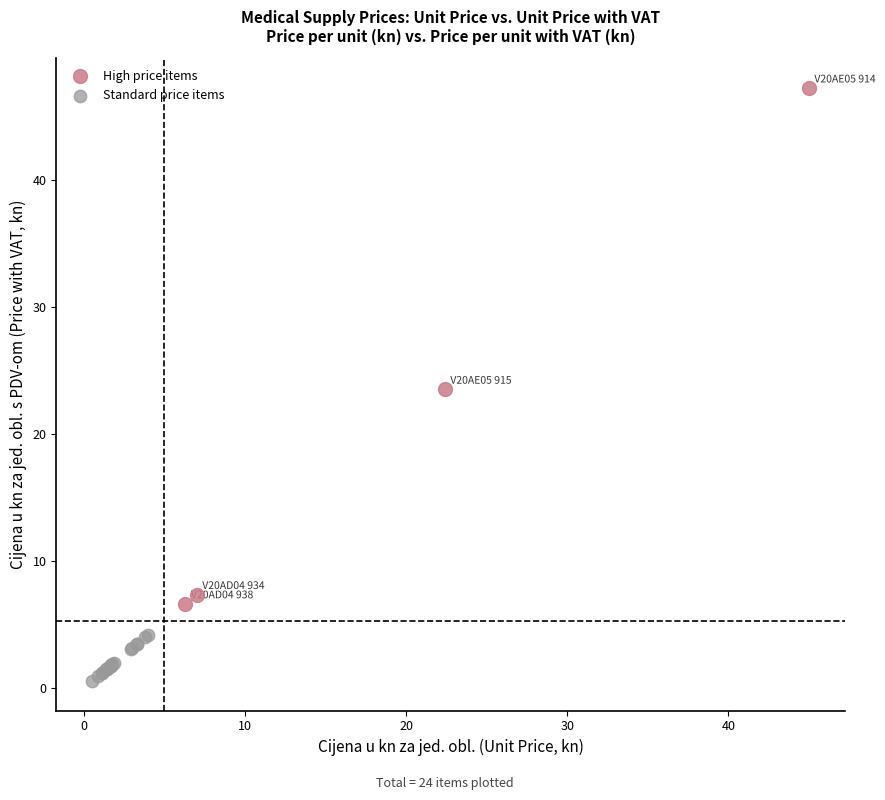

Which series reaches the maximum Y coordinate?

High price items